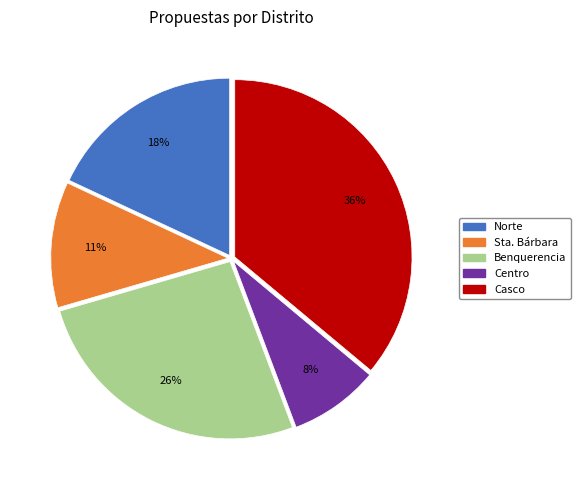

Does Benquerencia represent more than half of the total?

No